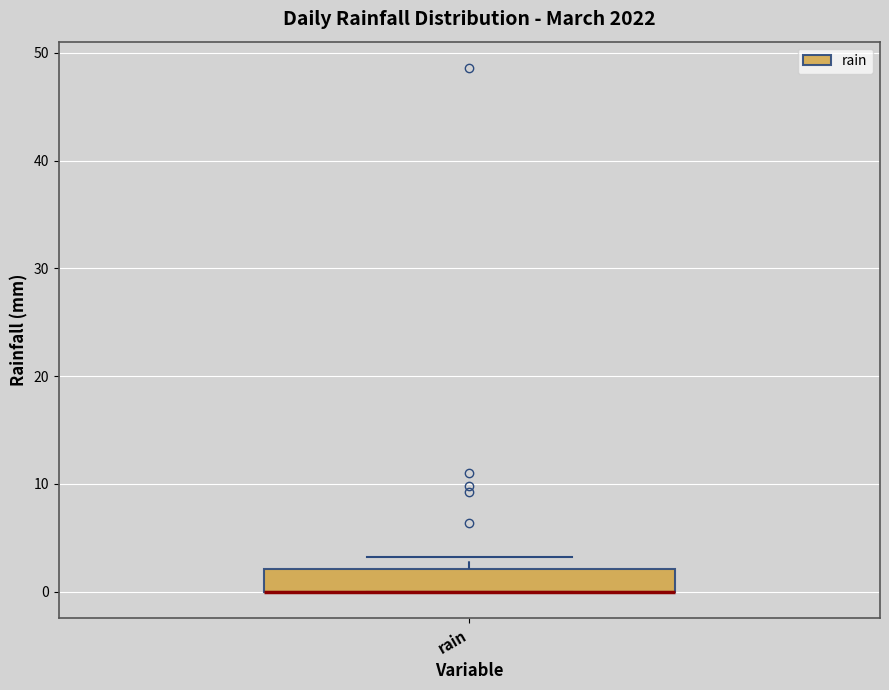

Transcribe this box plot: give where the median line is, the range the box spans, and where the two whiskers end, as read against the y-axis. The values are not printed on the chart, so give them approximately, as read against the axis.

median 0 (drawn on the box's lower edge), box 0 to 2, whiskers 0 to 3